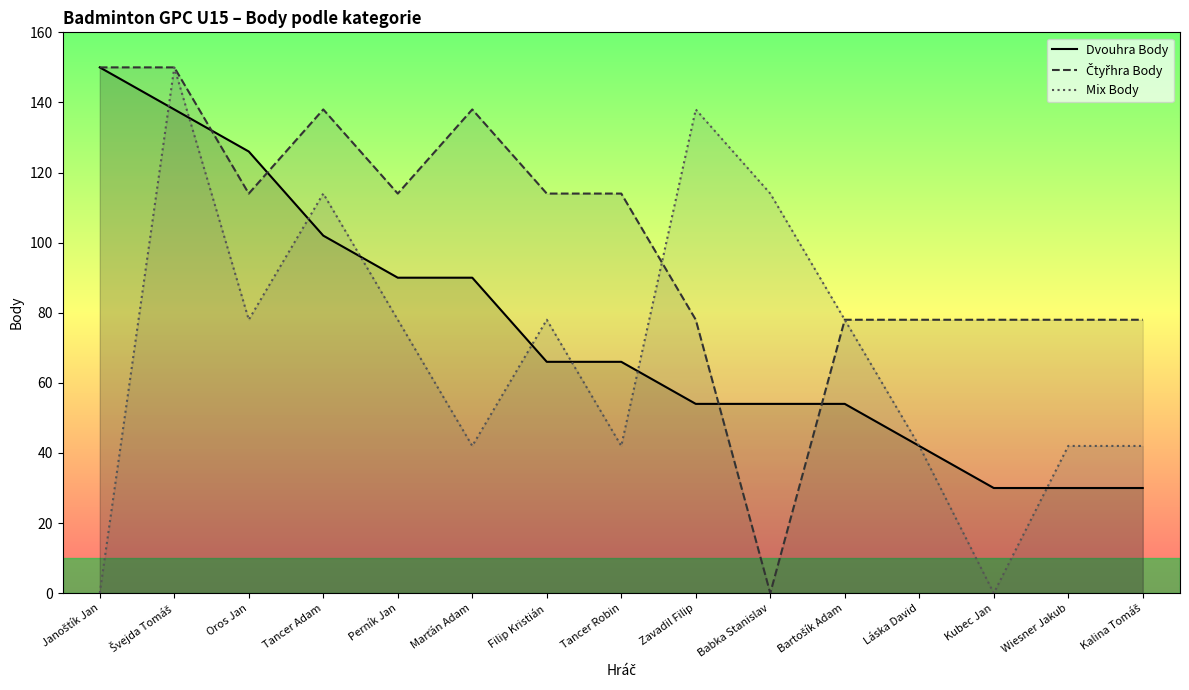

Is it true that Čtyřhra Body equals 114 at Oros Jan?

True